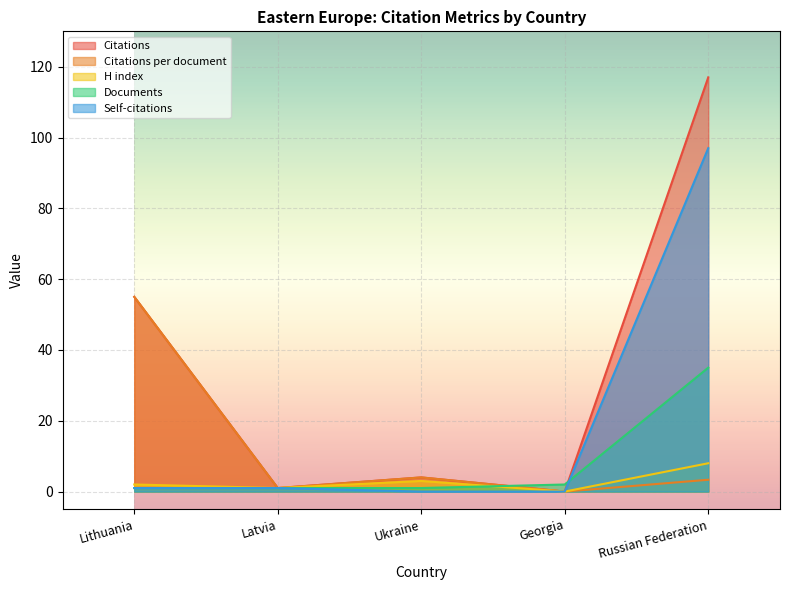

How many lines are shown in the chart?

5